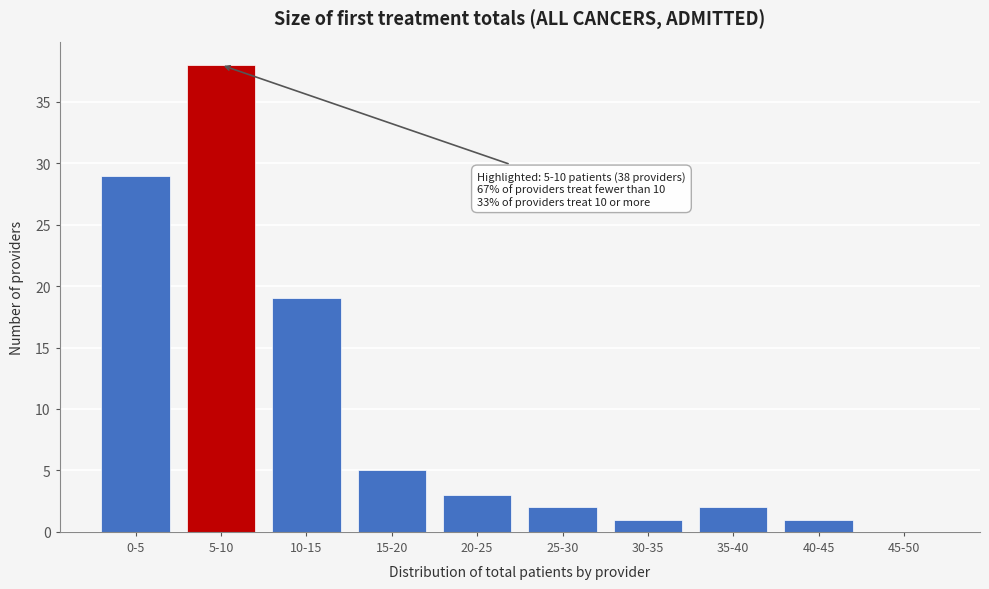

Reading left to right, list all the values displayed in this chart.

0-5=29	5-10=38	10-15=19	15-20=5	20-25=3	25-30=2	30-35=1	35-40=2	40-45=1	45-50=0